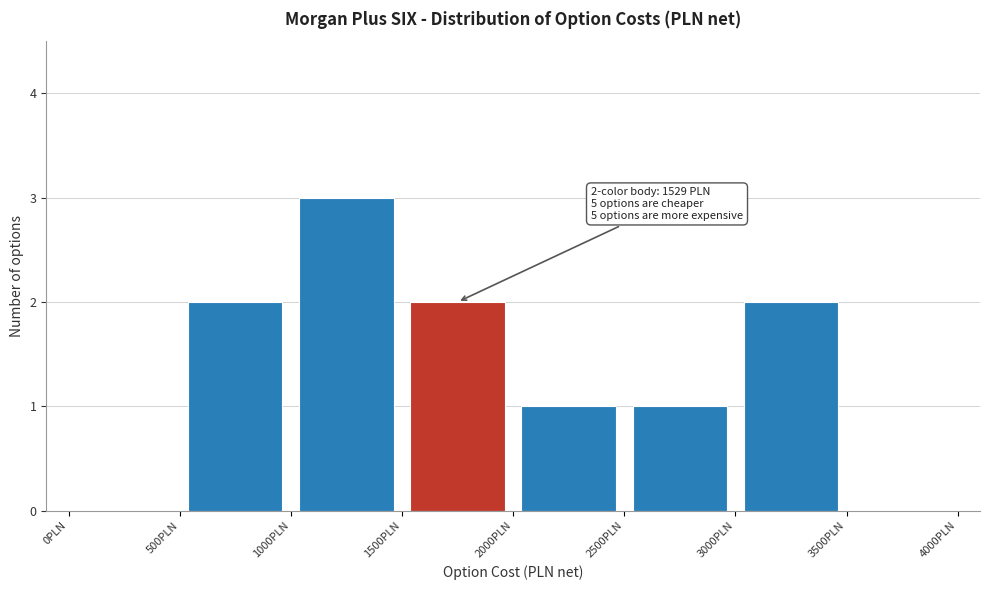

Over which range of the x-axis is the bar tallest?

1000 to 1500